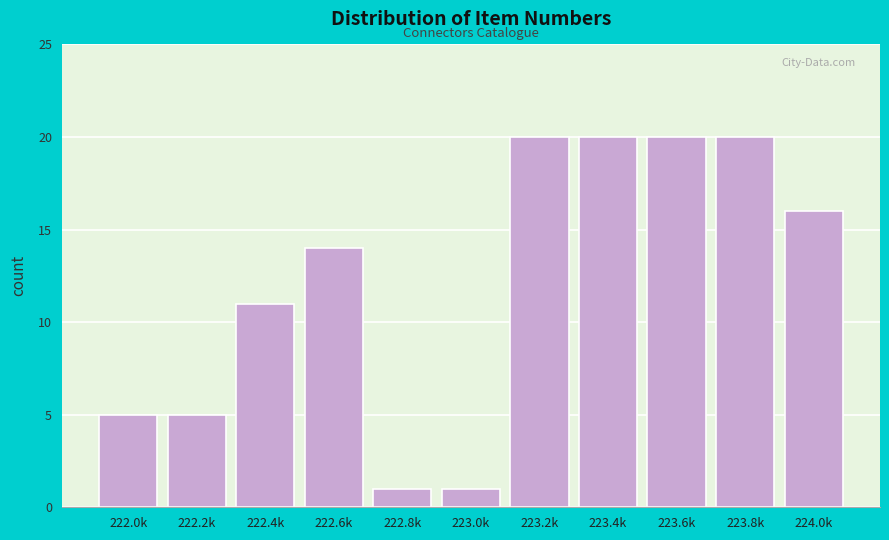

Reading left to right, extract all data points from this chart.

222.0k=5	222.2k=5	222.4k=11	222.6k=14	222.8k=1	223.0k=1	223.2k=20	223.4k=20	223.6k=20	223.8k=20	224.0k=16